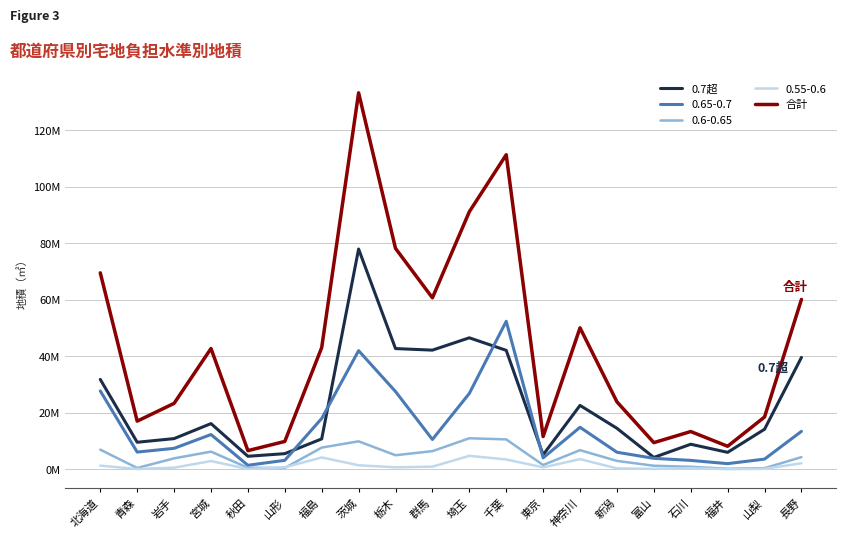

What are all the series names shown in the legend?

0.7超, 0.65-0.7, 0.6-0.65, 0.55-0.6, 合計